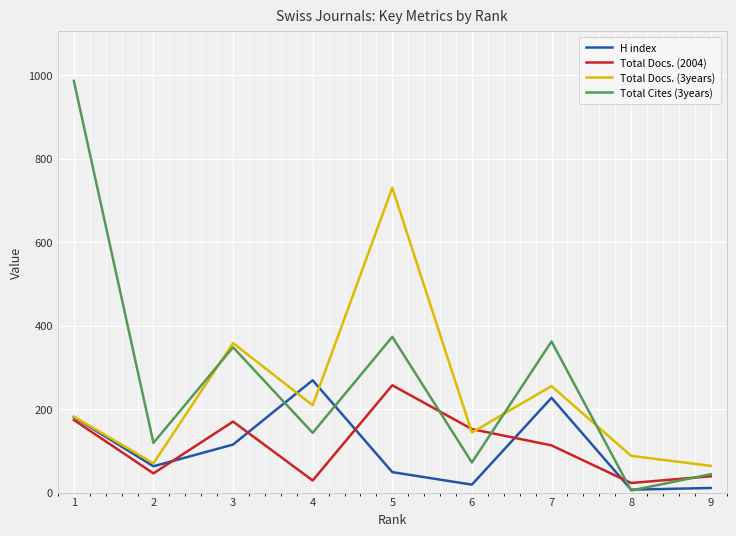

What is the maximum value shown in the chart?

986